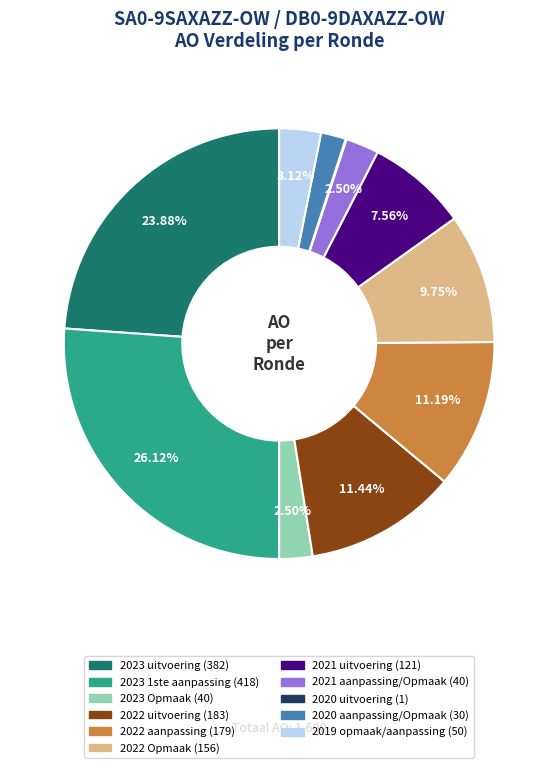

Is 2023 Opmaak the majority of the pie?

No